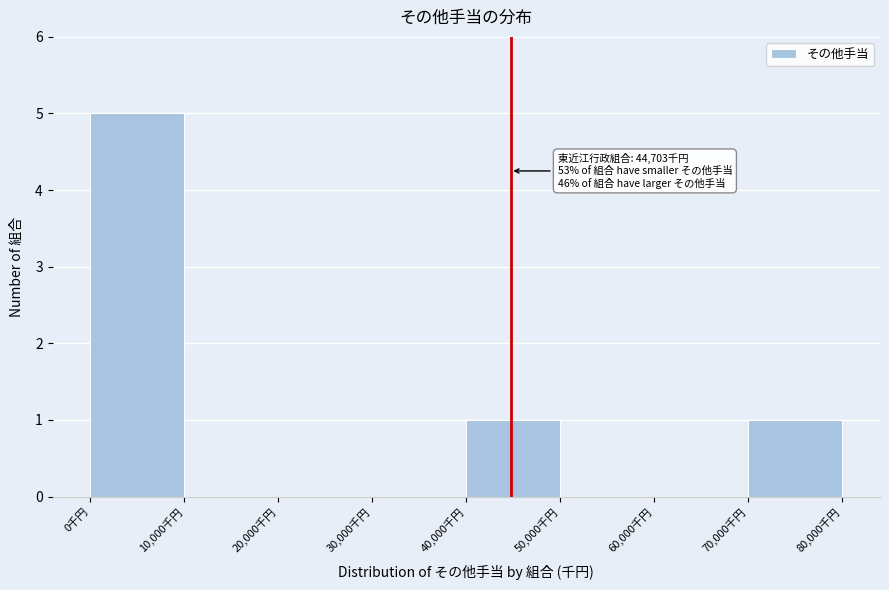

Which range on the x-axis has the tallest bar?

0 to 10000